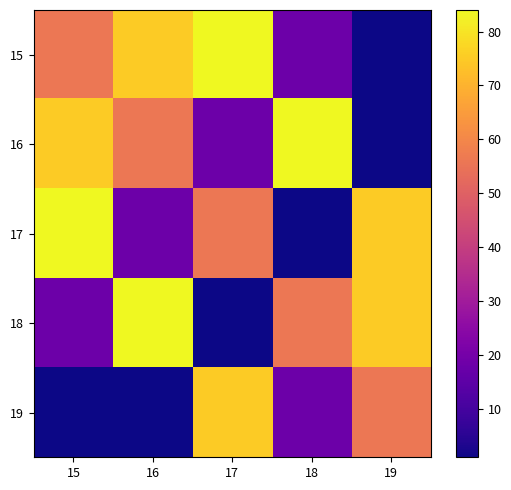

At which category is the sum across all series the highest?

15